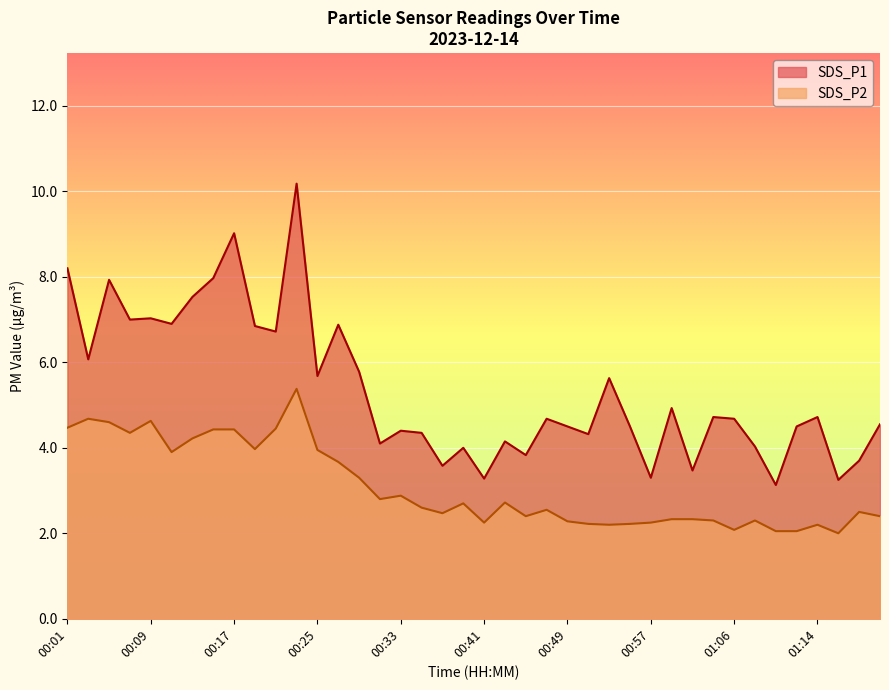

How many lines are shown in the chart?

2